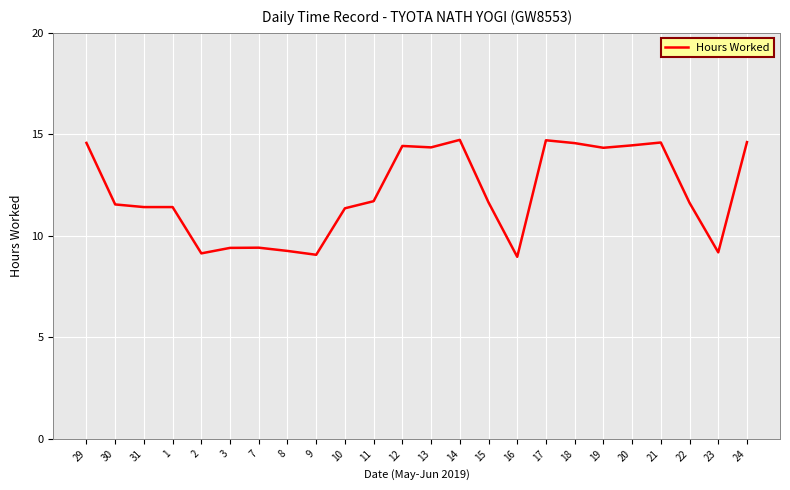

What position from the right is 17?

8